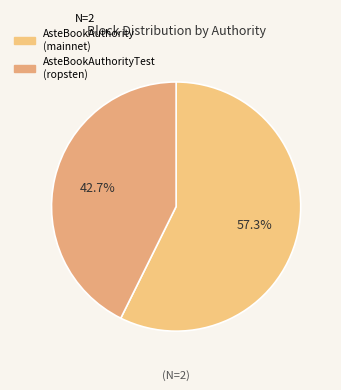

What is the largest slice in the pie chart?

AsteBookAuthority (mainnet)